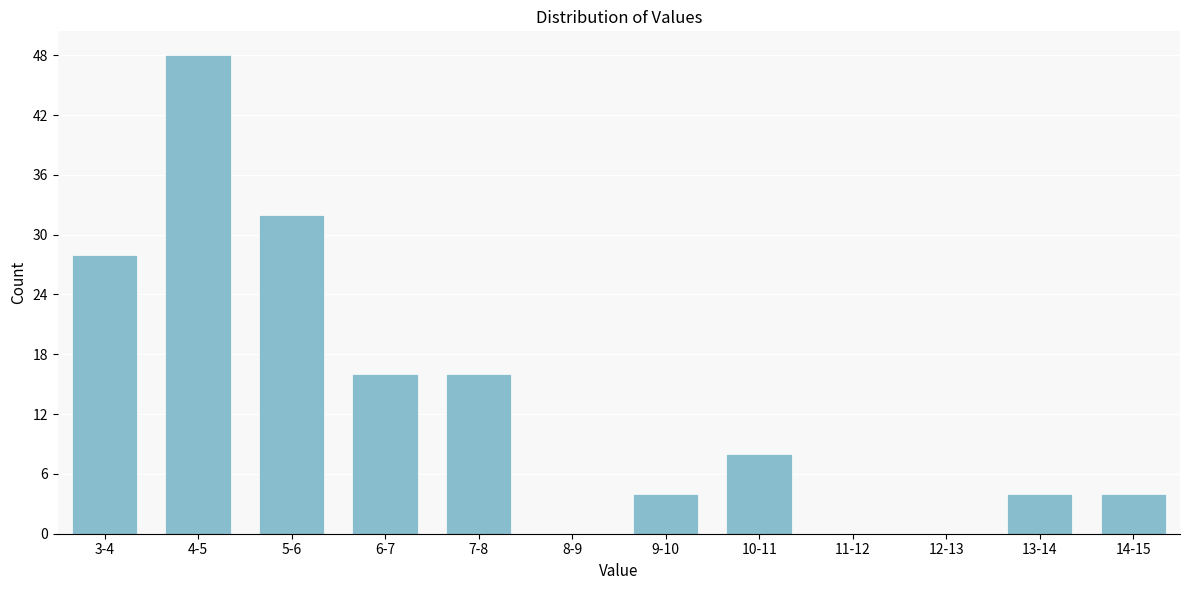

Reading left to right, list all the values displayed in this chart.

3-4=28	4-5=48	5-6=32	6-7=16	7-8=16	8-9=0	9-10=4	10-11=8	11-12=0	12-13=0	13-14=4	14-15=4